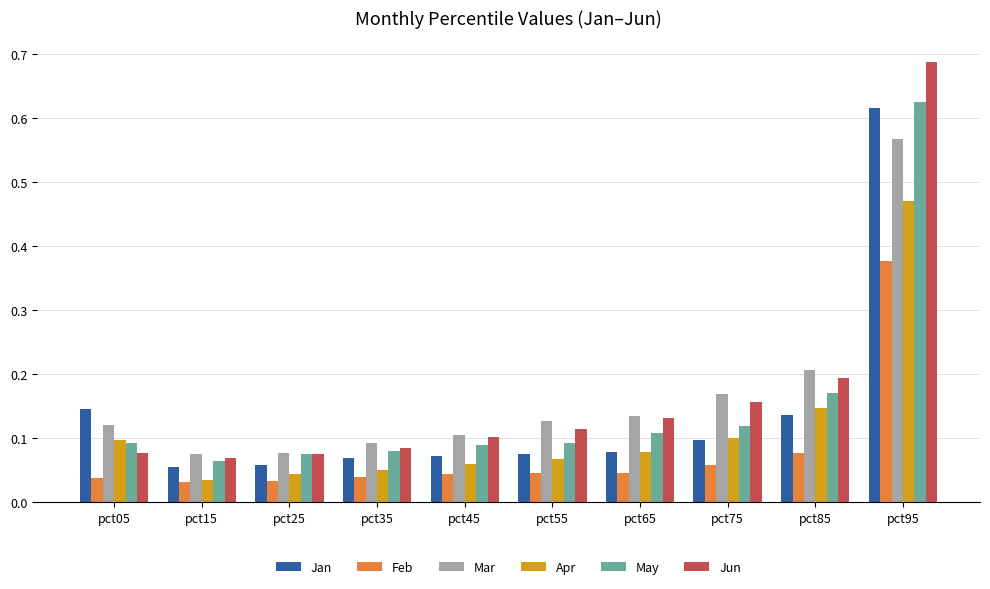

The value of Feb at pct95 is 0.2. True or false?

False